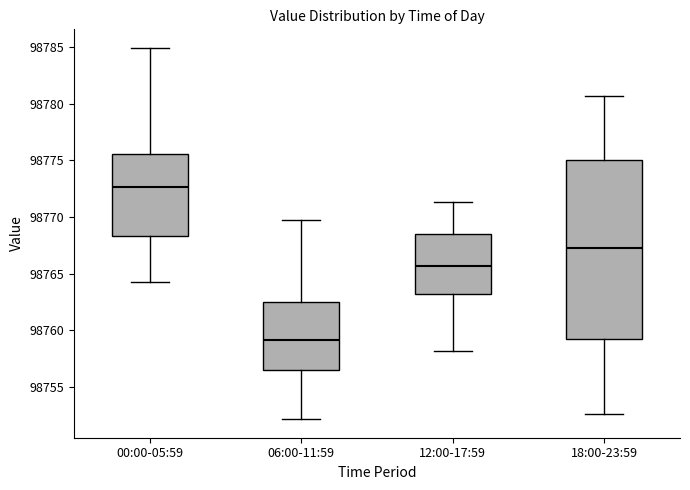

Reading left to right, read every box against the y-axis: the position of its median line, the range the box covers, and the ends of its whiskers. The values are not printed on the chart, so give them approximately, as read against the axis.

00:00-05:59: median 98772.5, box 98768.5 to 98775.5, whiskers 98764.0 to 98785.0
06:00-11:59: median 98759.0, box 98756.5 to 98762.5, whiskers 98752.0 to 98769.5
12:00-17:59: median 98765.5, box 98763.0 to 98768.5, whiskers 98758.0 to 98771.5
18:00-23:59: median 98767.5, box 98759.5 to 98775.0, whiskers 98752.5 to 98780.5